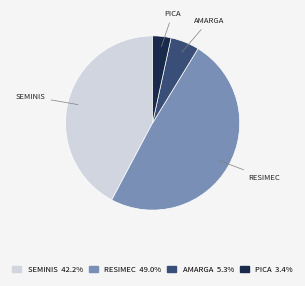

Which has a higher value, RESIMEC or AMARGA?

RESIMEC